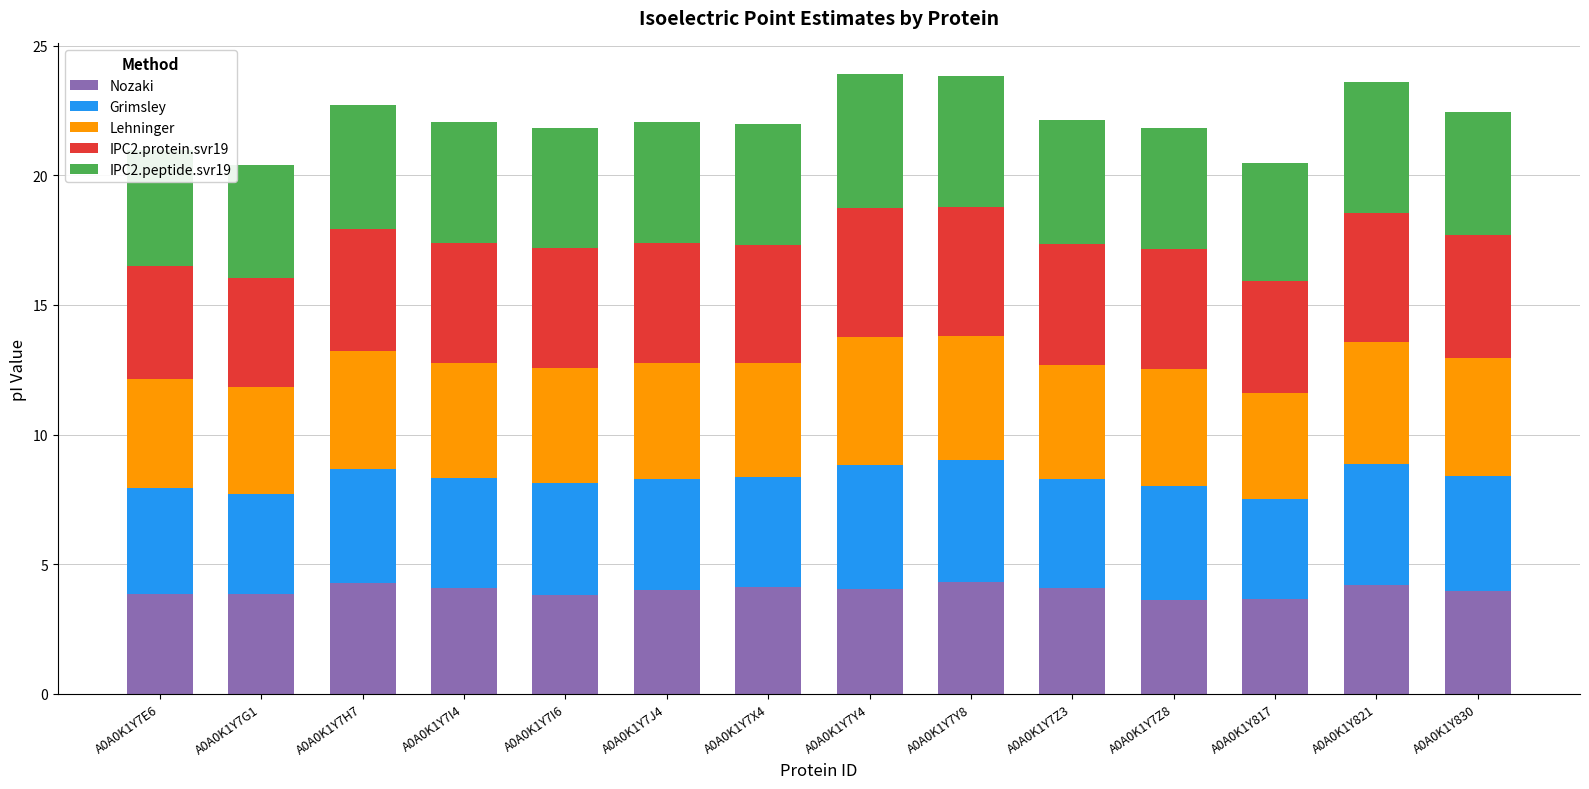

The value of Nozaki at A0A0K1Y817 is 1.1. True or false?

False